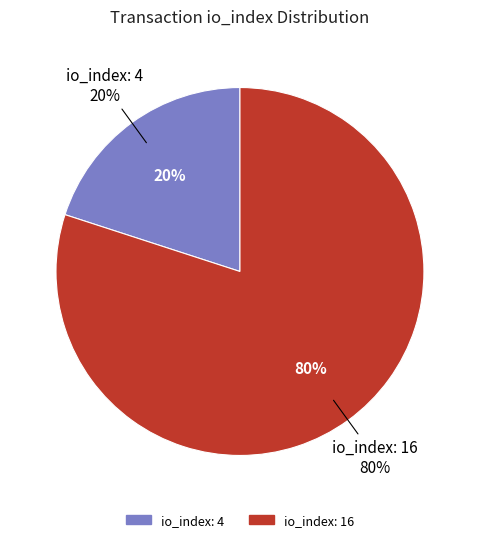

How many slices are in this pie chart?

2